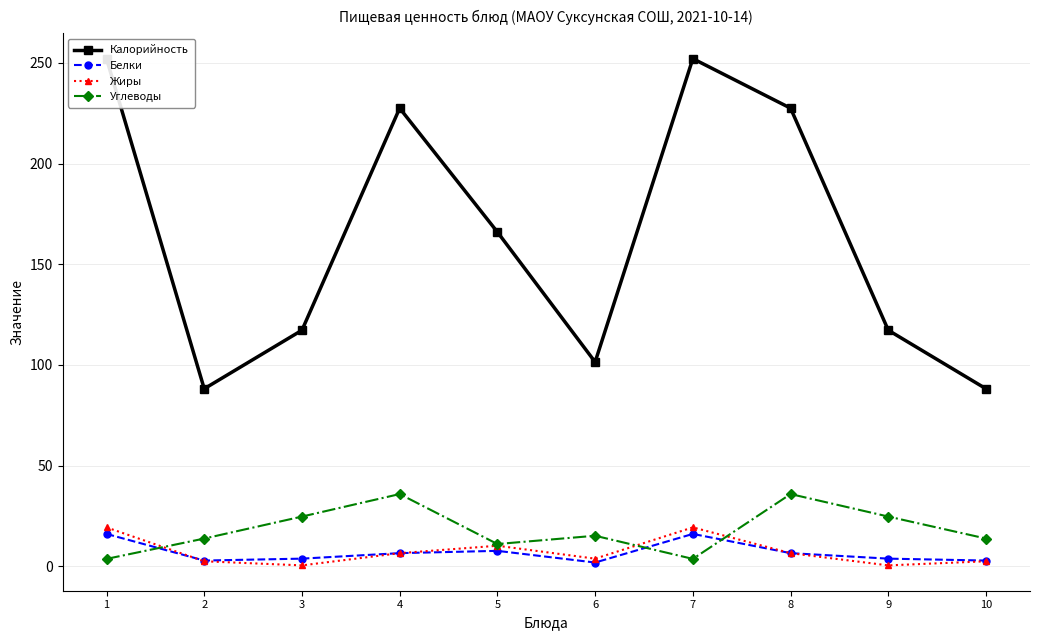

Reading left to right, list all the values displayed in this chart.

Калорийность: 1=252.1	2=88.1	3=117.2	4=227.5	5=166.0	6=101.4	7=252.1	8=227.5	9=117.2	10=88.1
Белки: 1=16.0	2=2.8	3=3.8	4=6.5	5=7.6	6=1.8	7=16.0	8=6.5	9=3.8	10=2.8
Жиры: 1=19.3	2=2.4	3=0.4	4=6.5	5=10.2	6=3.7	7=19.3	8=6.5	9=0.4	10=2.4
Углеводы: 1=3.6	2=13.7	3=24.6	4=35.8	5=11.0	6=15.1	7=3.6	8=35.8	9=24.6	10=13.7